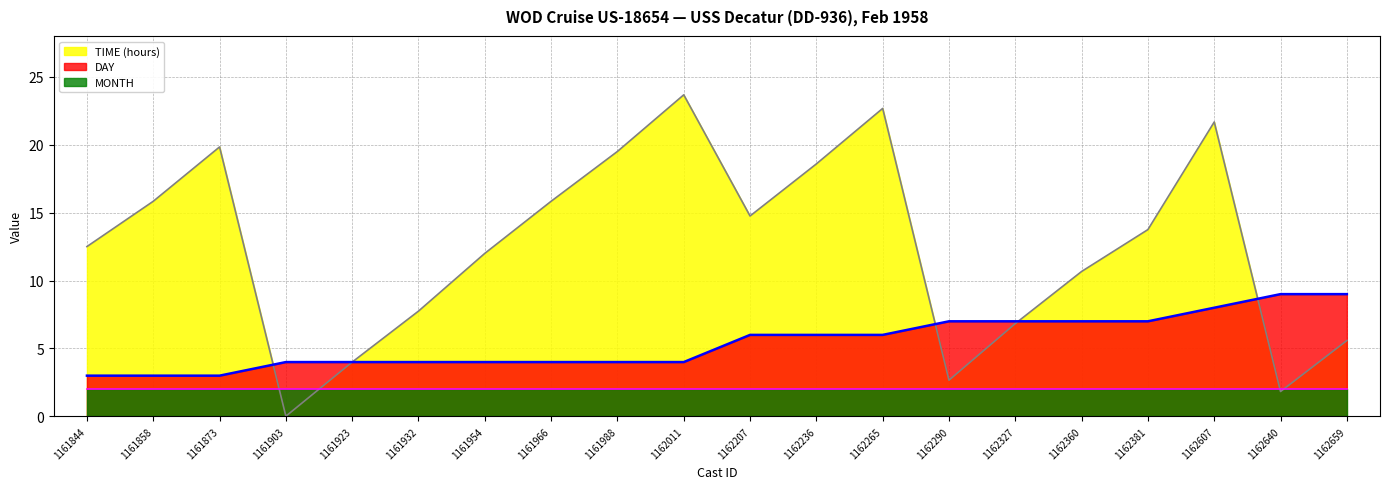

What is the difference between the highest and lowest values at 1161966?

13.8